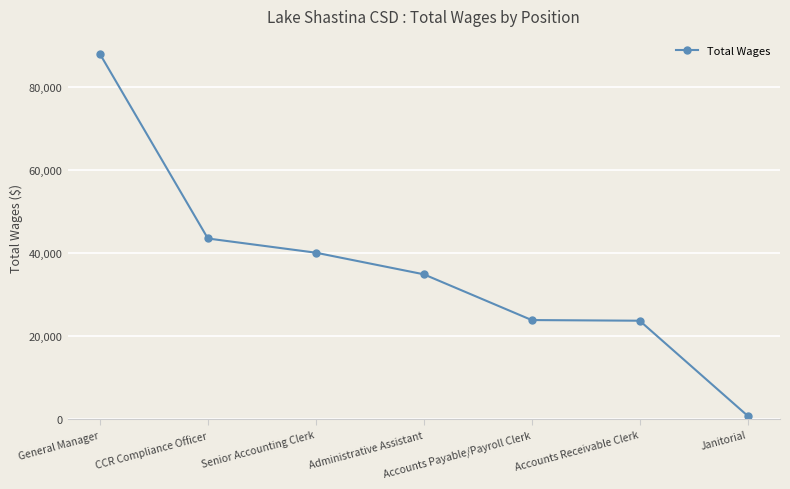

What position from the left is CCR Compliance Officer?

2